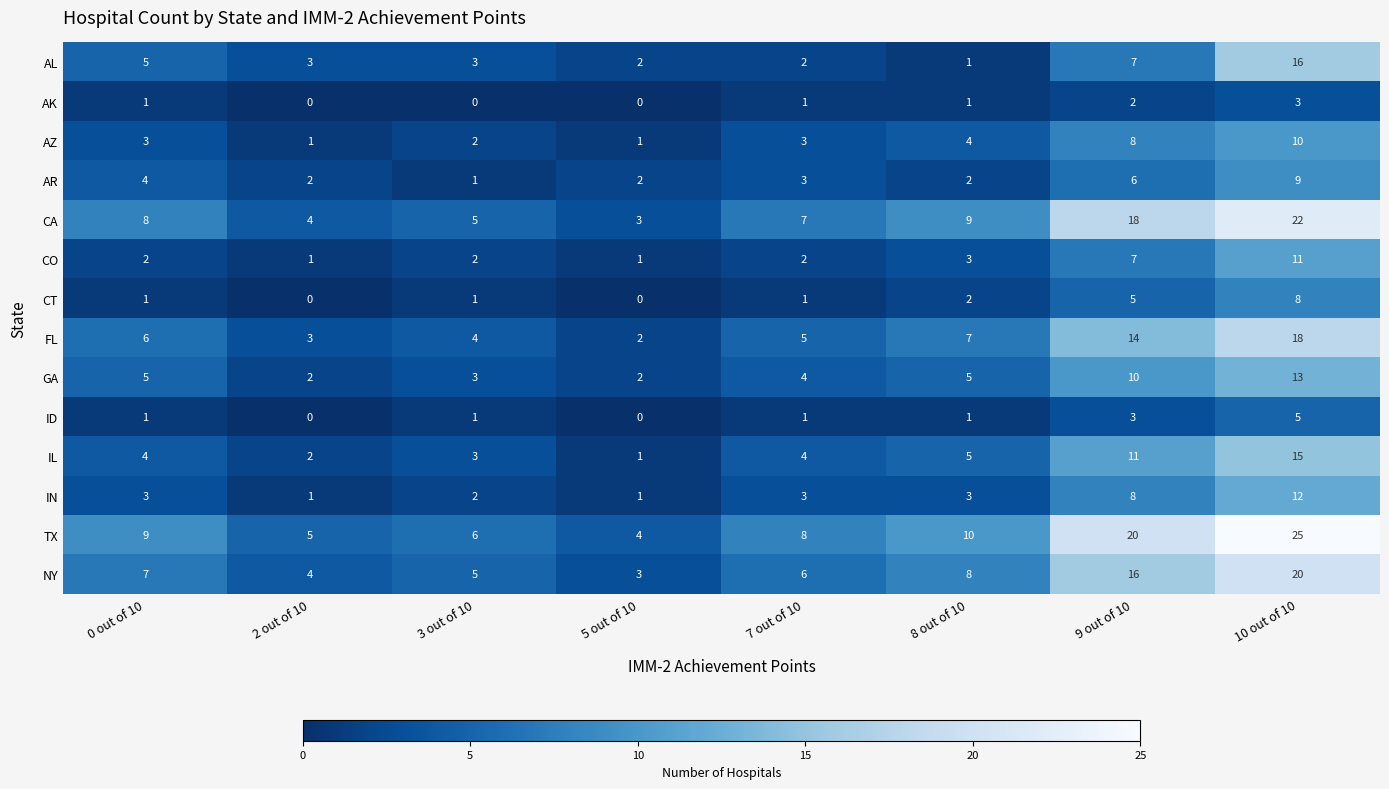

What is the maximum value shown in the chart?

25